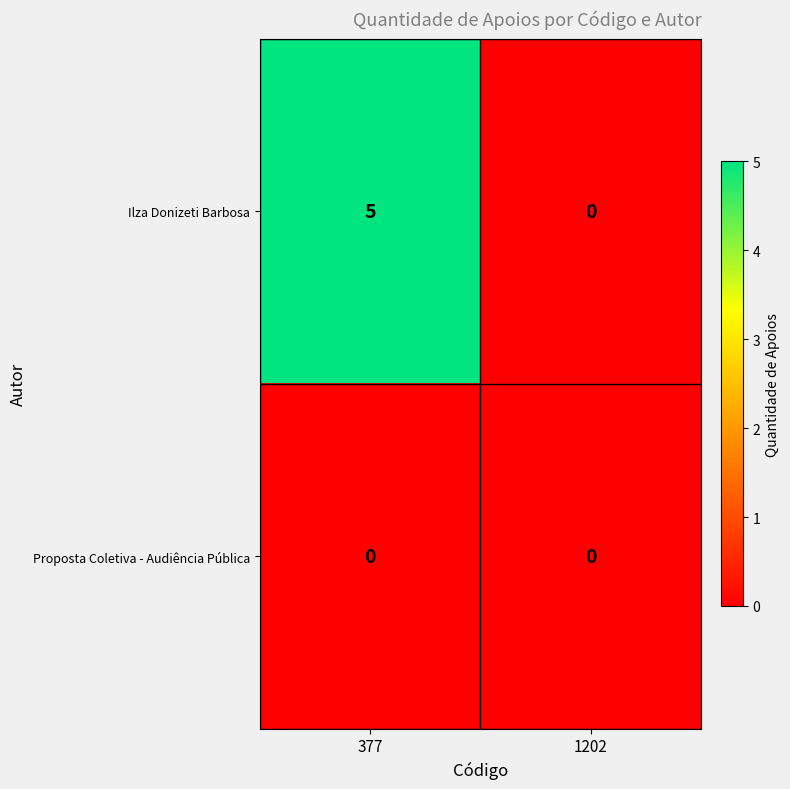

Which series has the widest spread of values?

Ilza Donizeti Barbosa